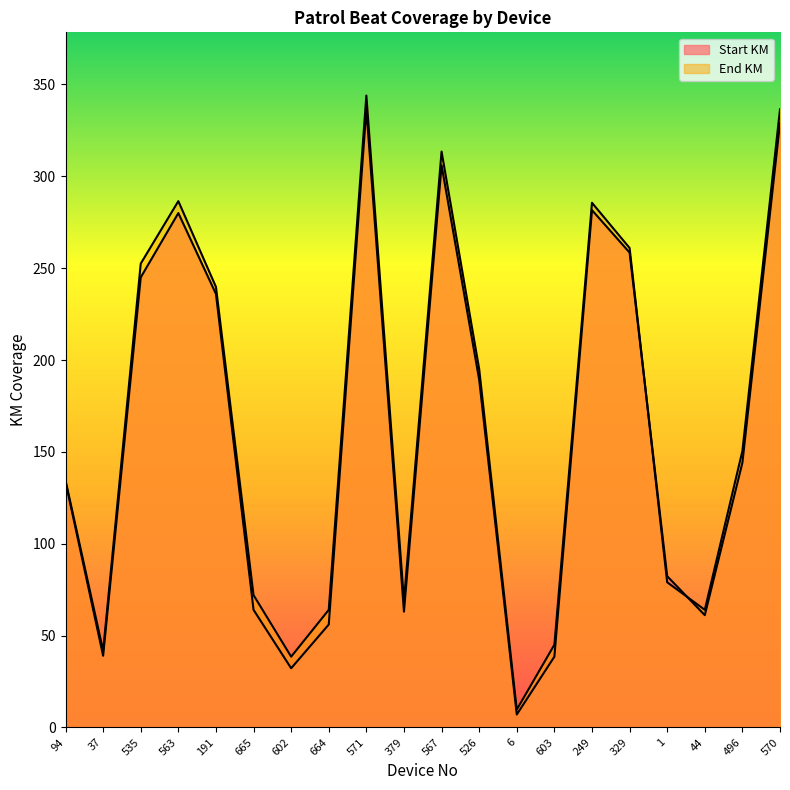

What is the total value across all series at 1?

161.3